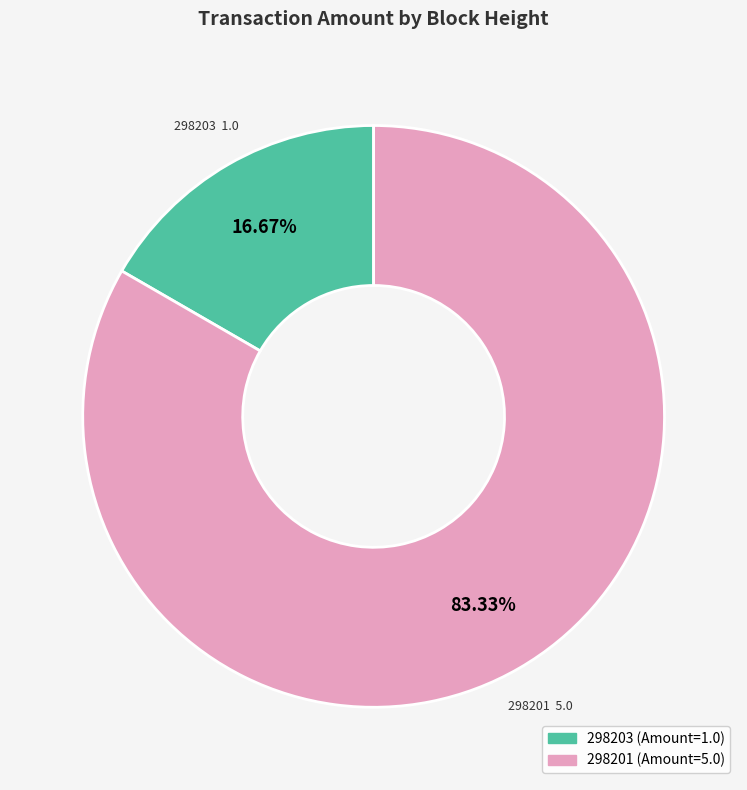

Which slice is the largest?

298201